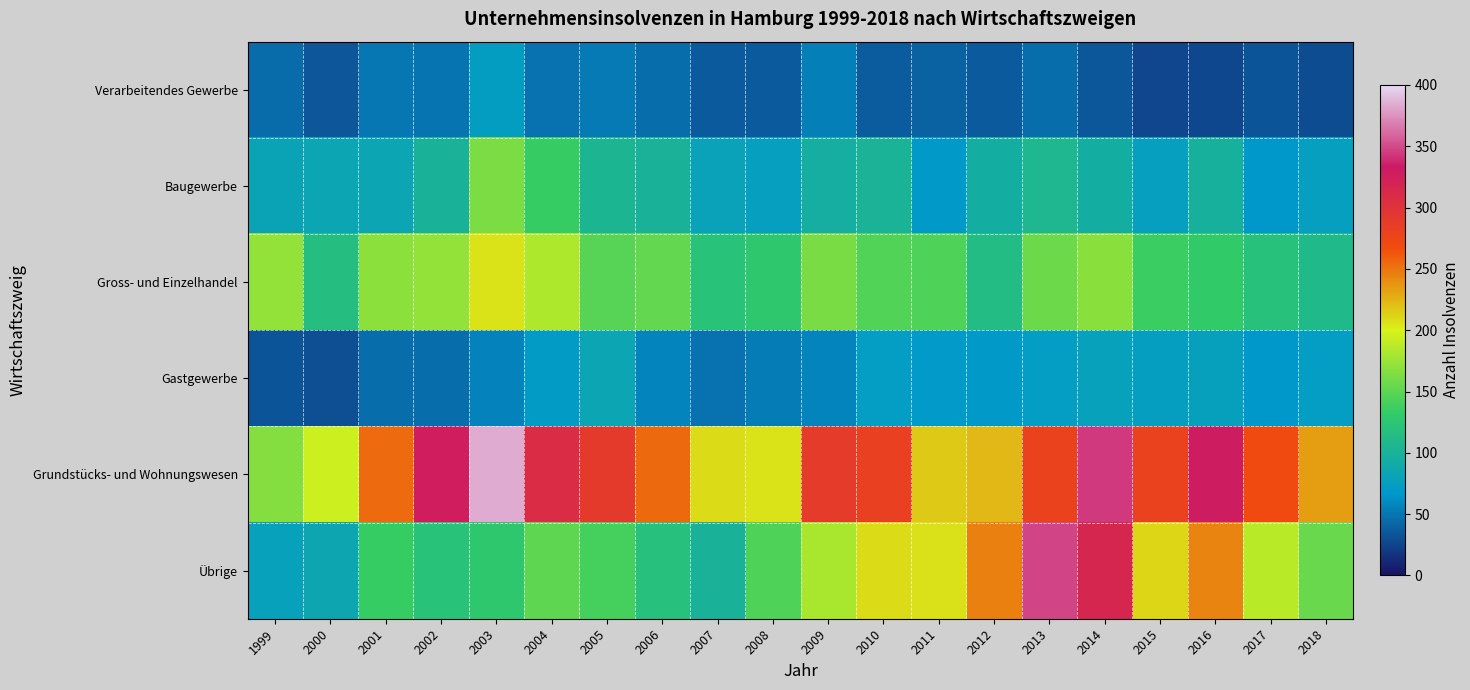

List the series in order of their peak value, lowest first.

Verarbeitendes Gewerbe, Gastgewerbe, Baugewerbe, Gross- und Einzelhandel, Übrige, Grundstücks- und Wohnungswesen